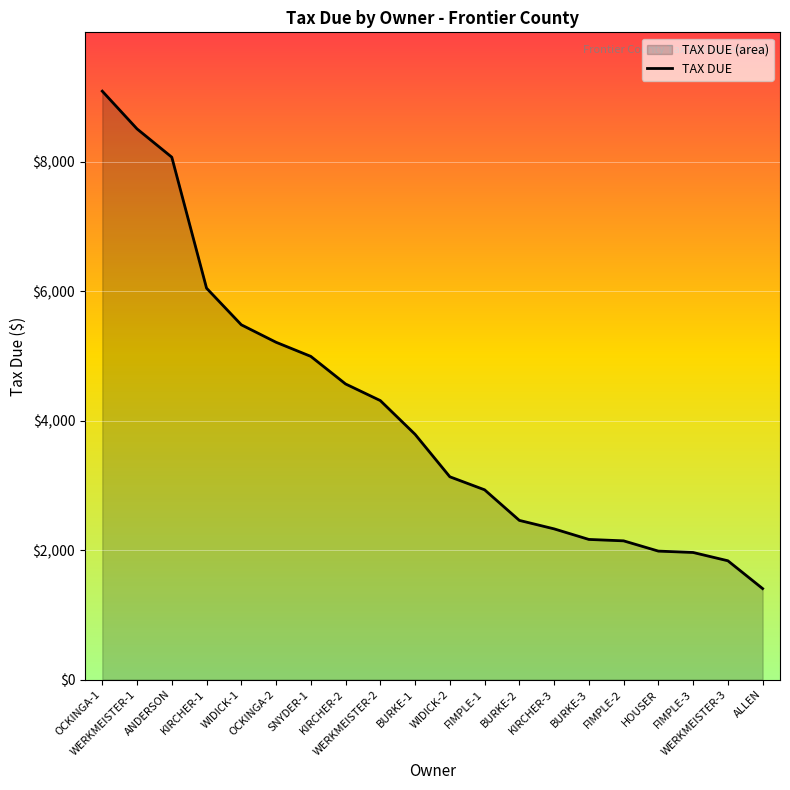

What is the average value?

4120.4